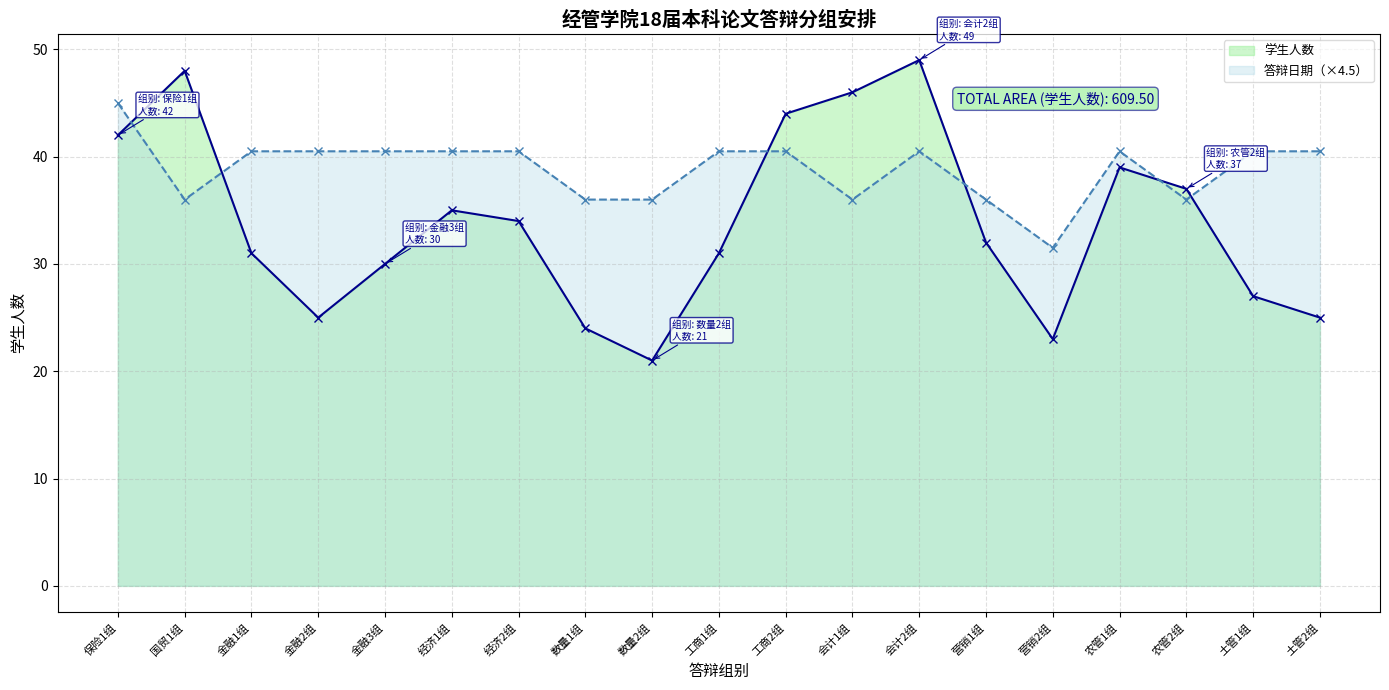

Reading right to left, list all the values displayed in this chart.

学生人数_line: 25.0	27.0	37.0	39.0	23.0	32.0	49.0	46.0	44.0	31.0	21.0	24.0	34.0	35.0	30.0	25.0	31.0	48.0	42.0
答辩日期_line: 40.5	40.5	36.0	40.5	31.5	36.0	40.5	36.0	40.5	40.5	36.0	36.0	40.5	40.5	40.5	40.5	40.5	36.0	45.0